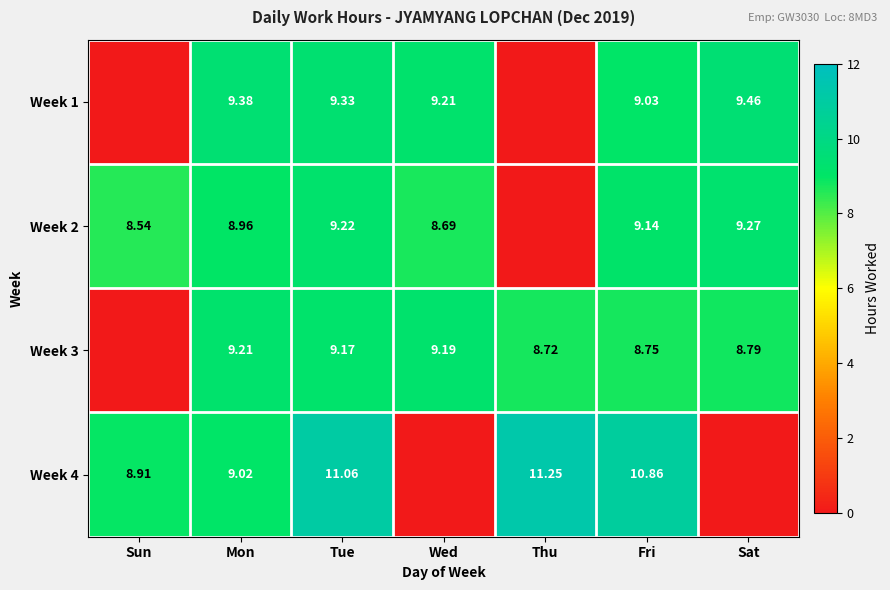

Is it true that Week 2 equals 13.6 at Wed?

False